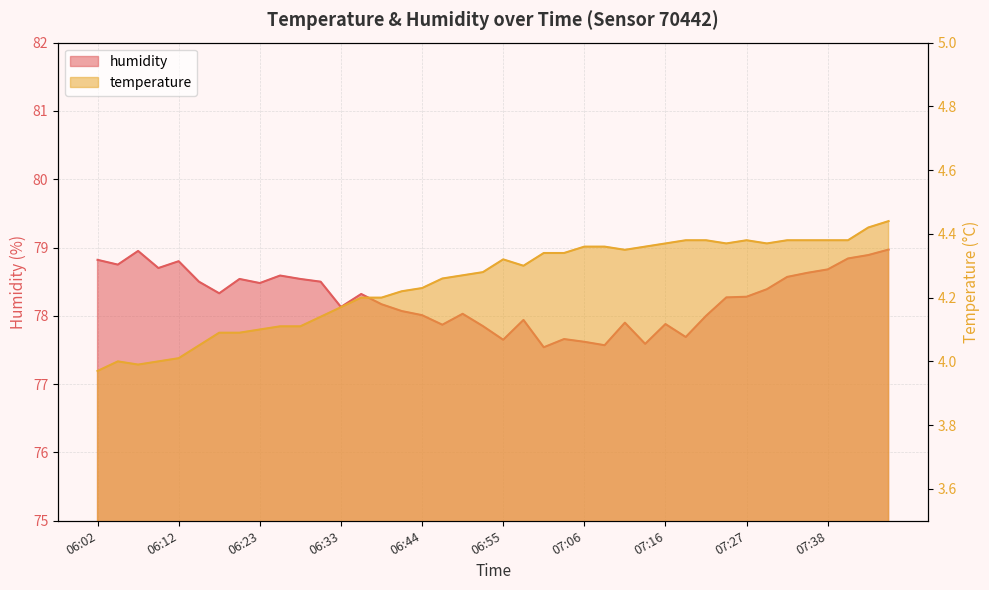

What are all the series names shown in the legend?

humidity, temperature